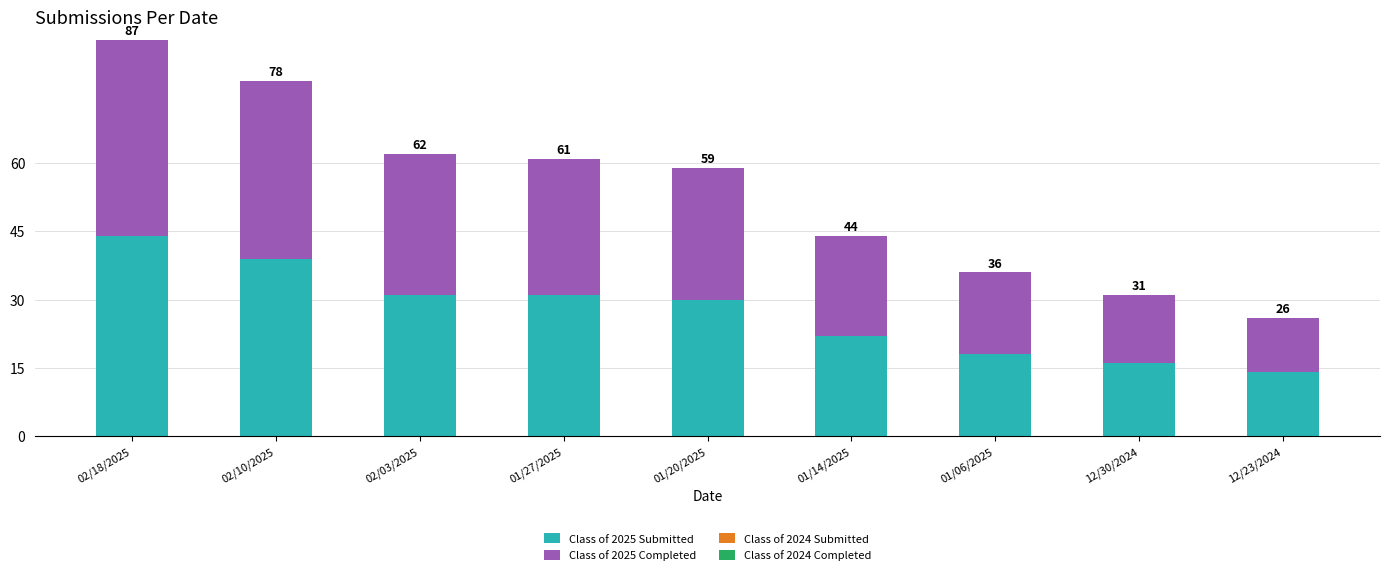

How many bars are there in total?

9